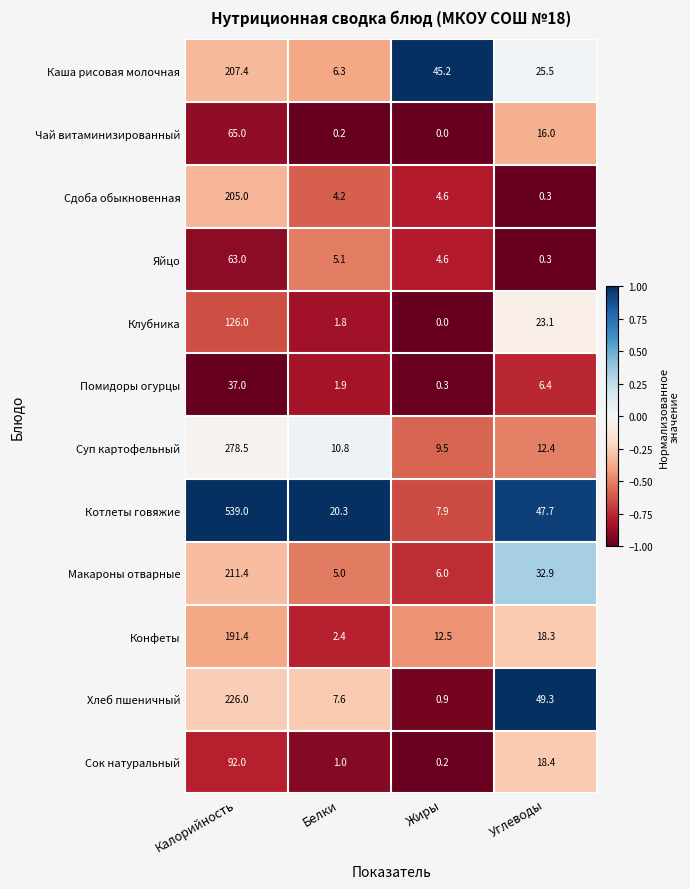

The Конфеты series shows 12.5 at Жиры. True or false?

True